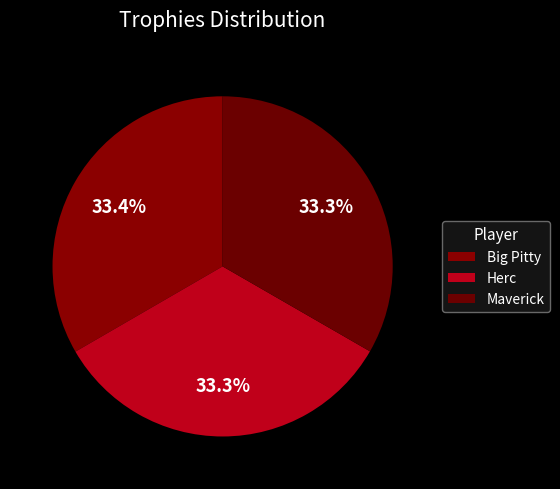

Which category has the biggest portion of the pie?

Big Pitty